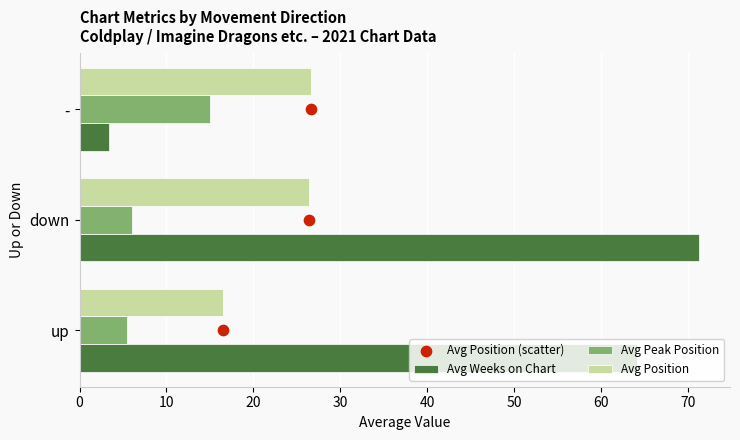

Is the value of Avg Peak Position at down greater than the value of Avg Weeks on Chart at up?

No